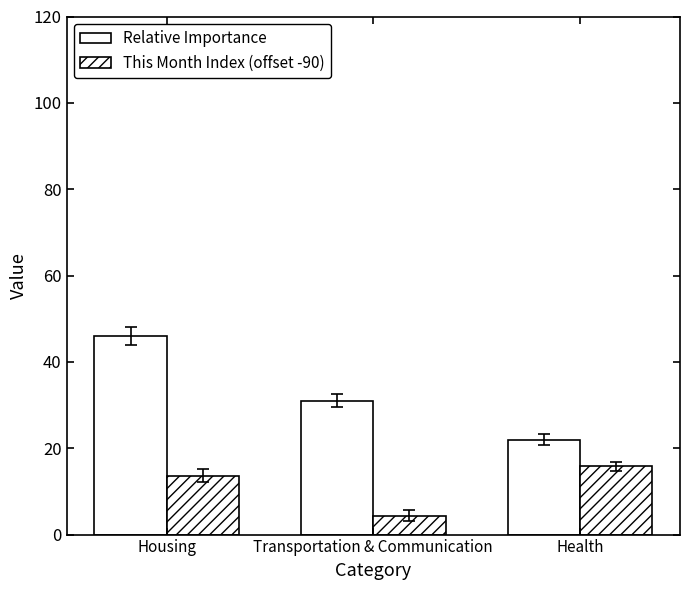

Which series has the largest total across all categories?

Relative Importance